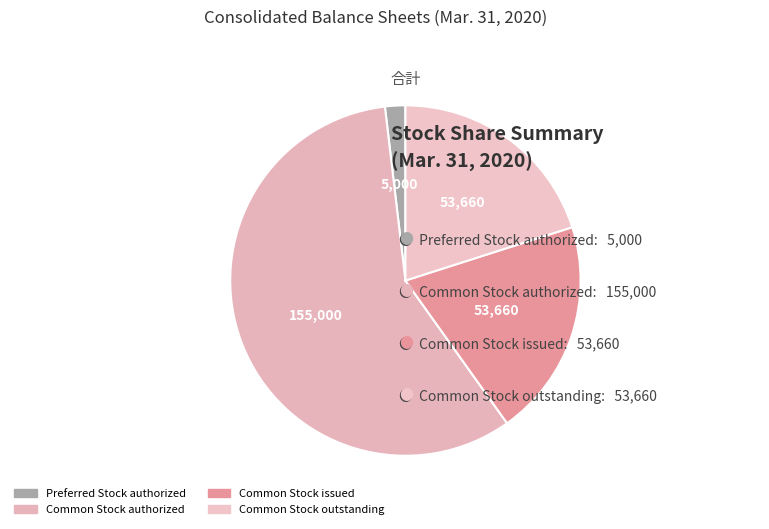

Count the number of slices in the pie.

4